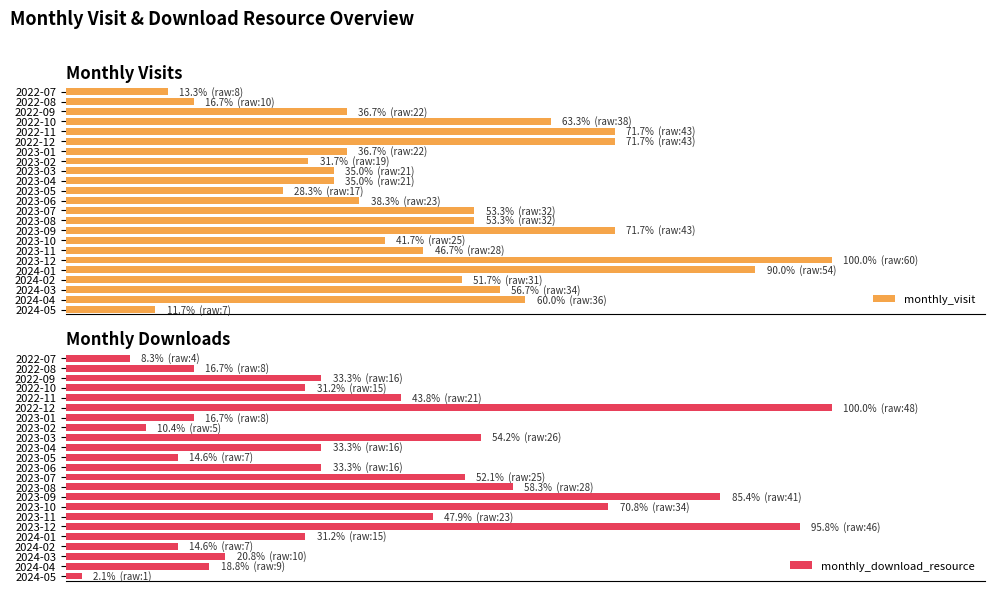

Where does the monthly_visit series first go above 46?

2022-10